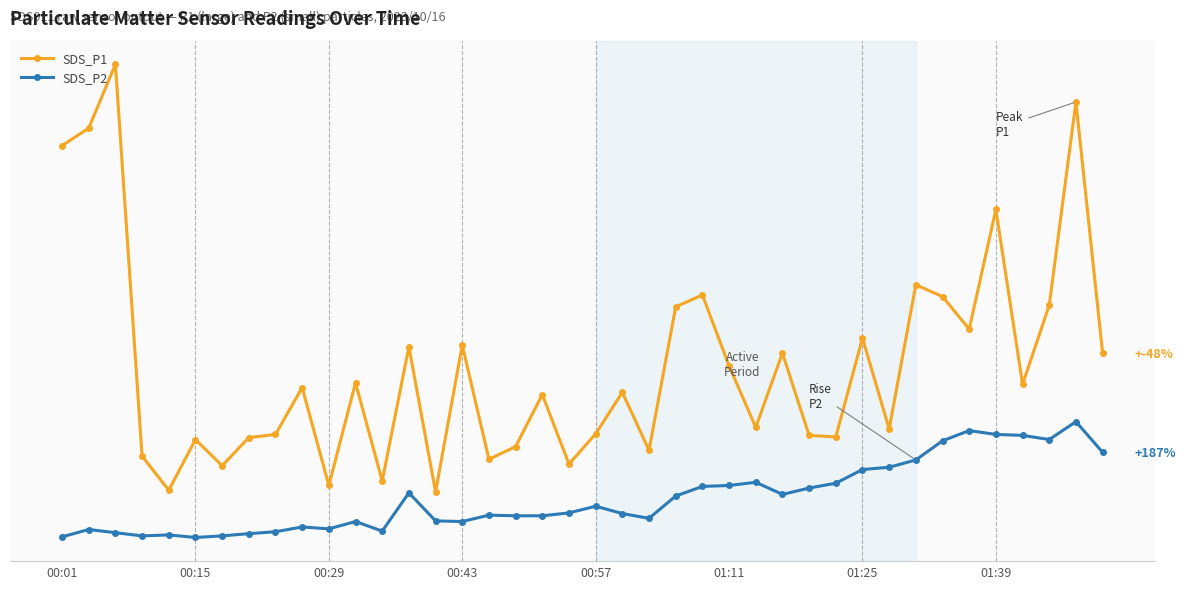

Which category has the lowest value in the SDS_P1 series?

14